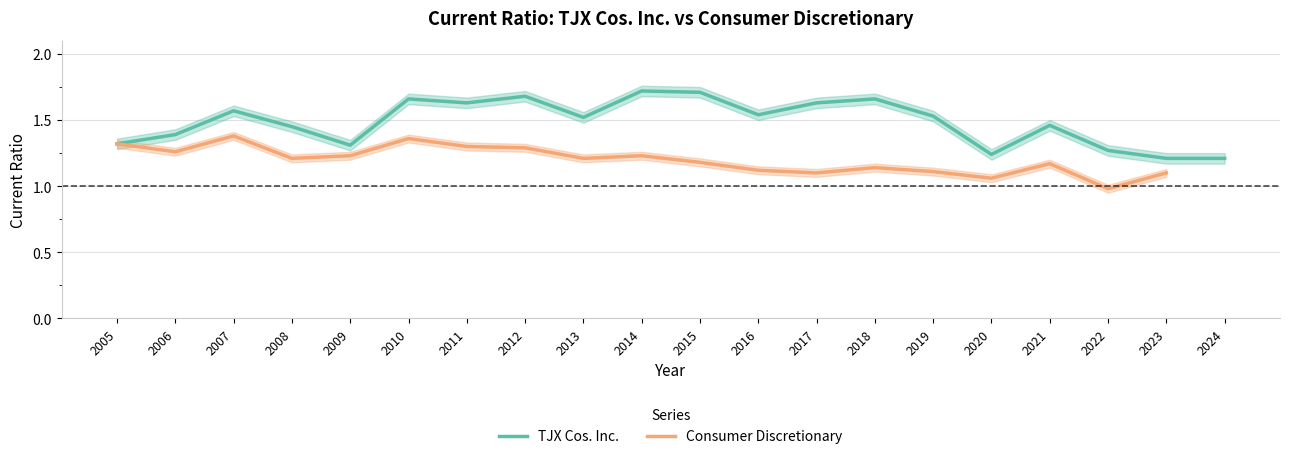

True or false: TJX Cos. Inc. has a value of 1.2 at 2023.

True